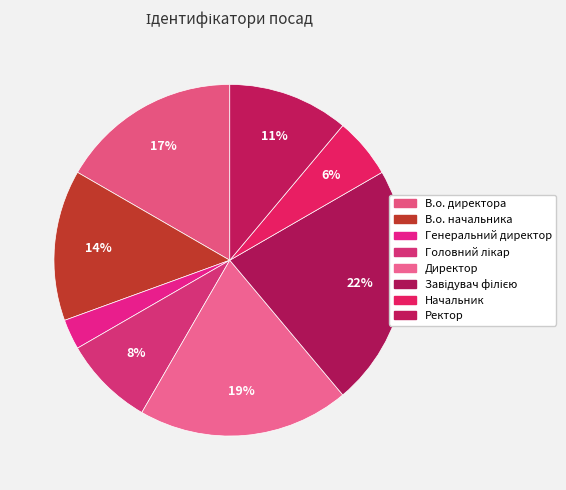

Count the number of slices in the pie.

8